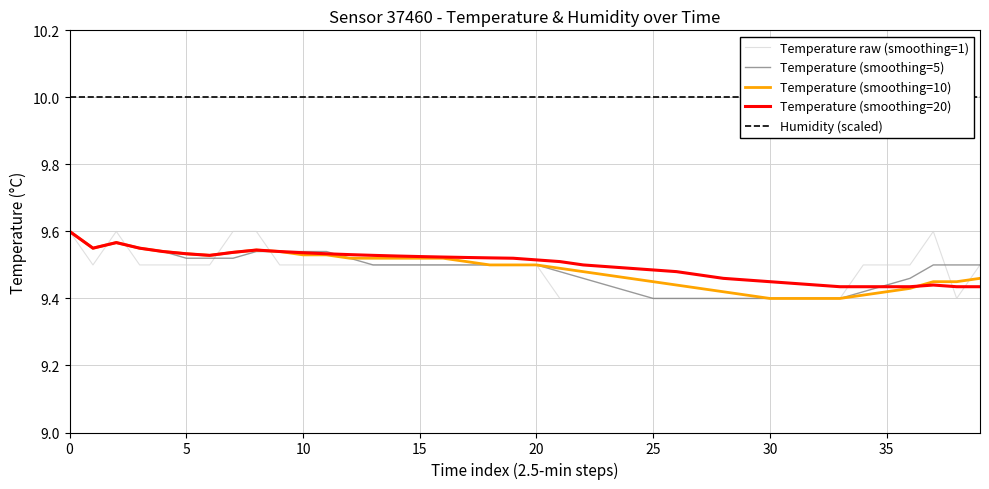

What is the sum of the Temperature raw (smoothing=1) values at 18 and 20?

19.0